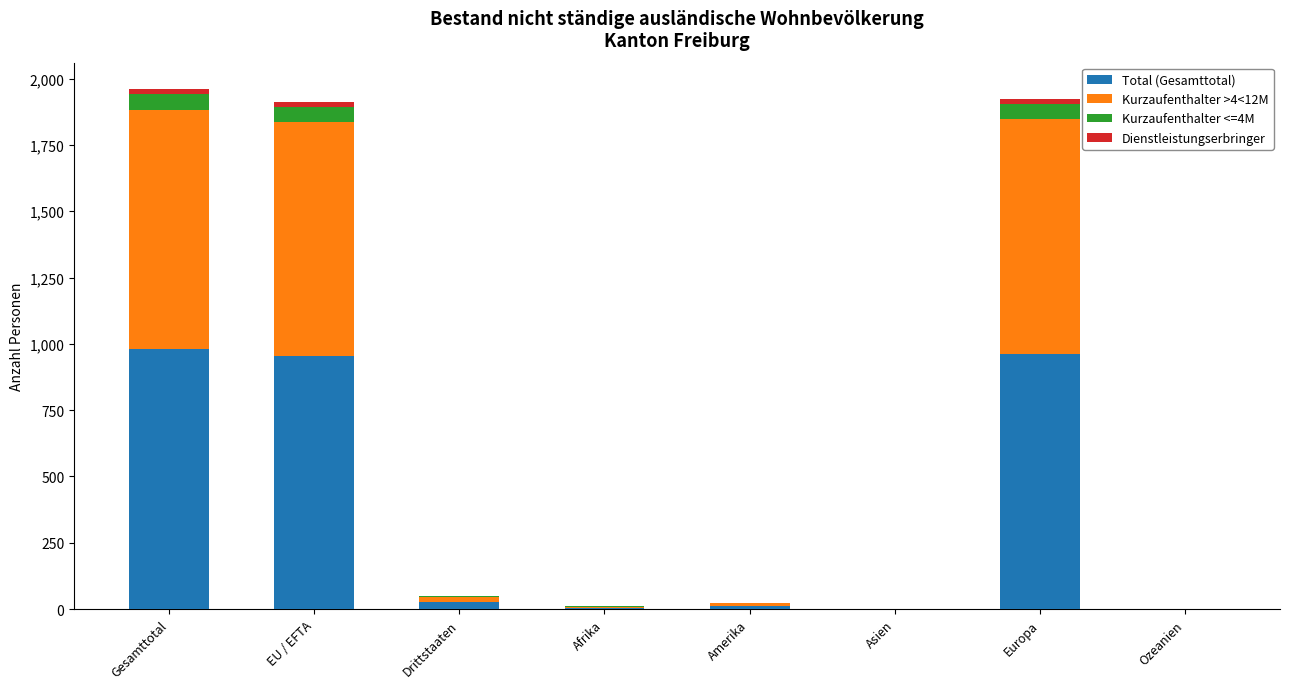

The value of Total (Gesamttotal) at EU / EFTA is 956. True or false?

True